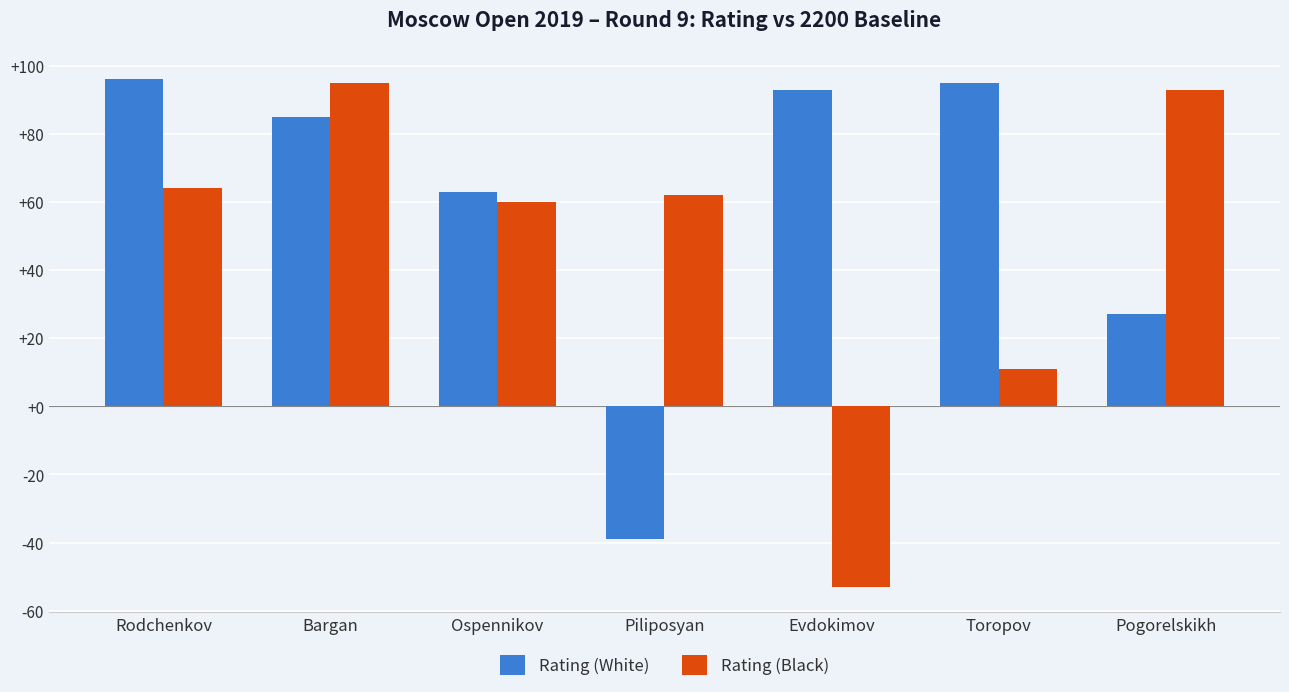

How many bars are there in total?

14